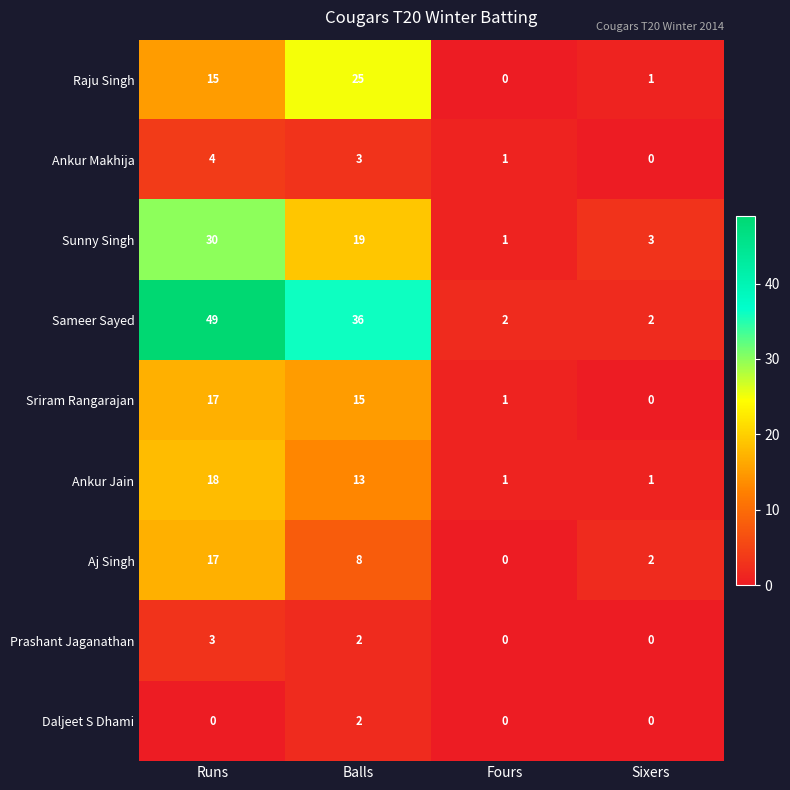

List the labels in order of Sriram Rangarajan value, largest first.

Runs, Balls, Fours, Sixers